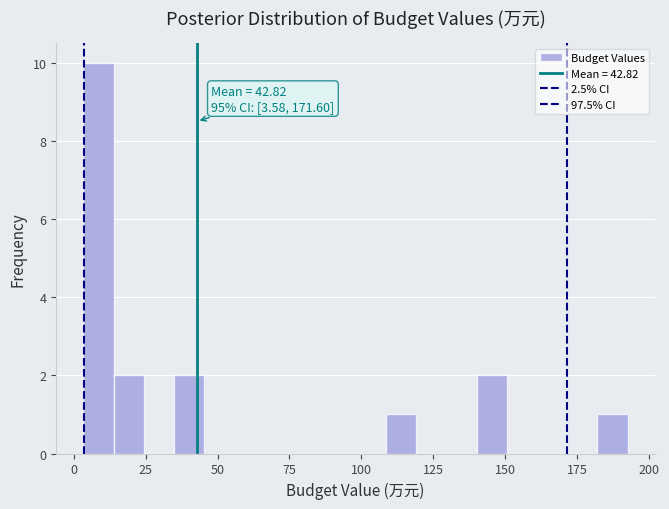

Around what value on the x-axis is the tallest bar? Give the approximate position of its centre, as read against the axis.

10